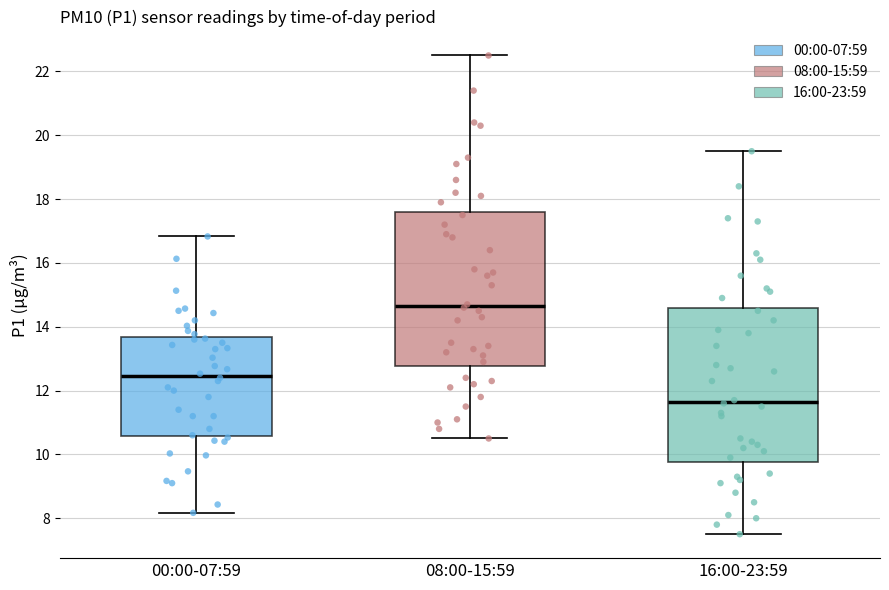

Which box has the highest median line?

08:00-15:59